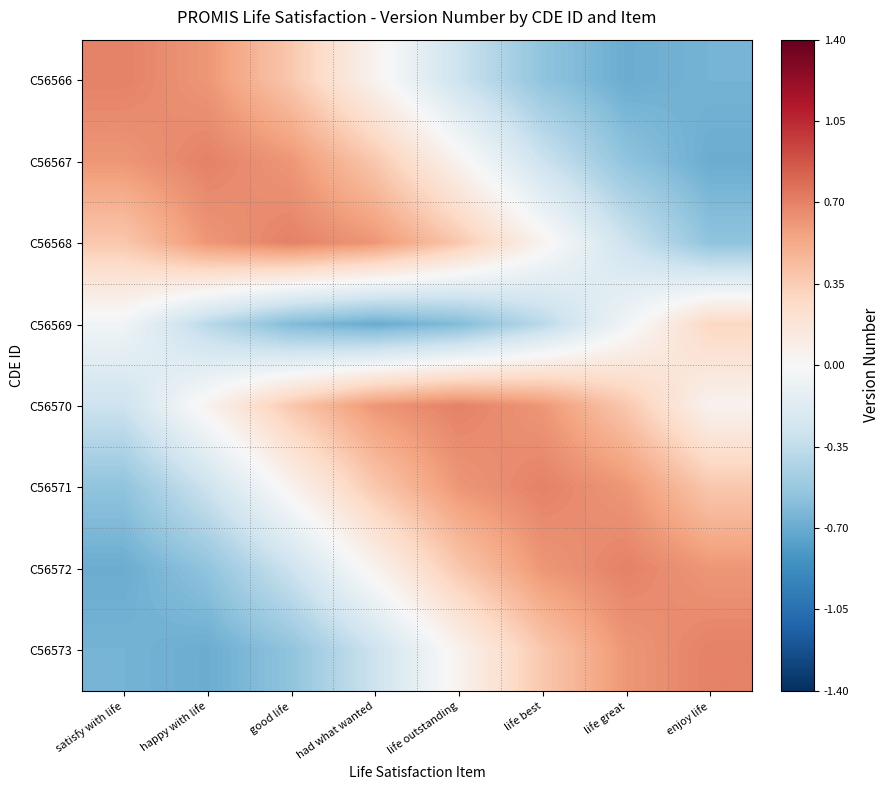

At how many categories does at least one series exceed 0?

8